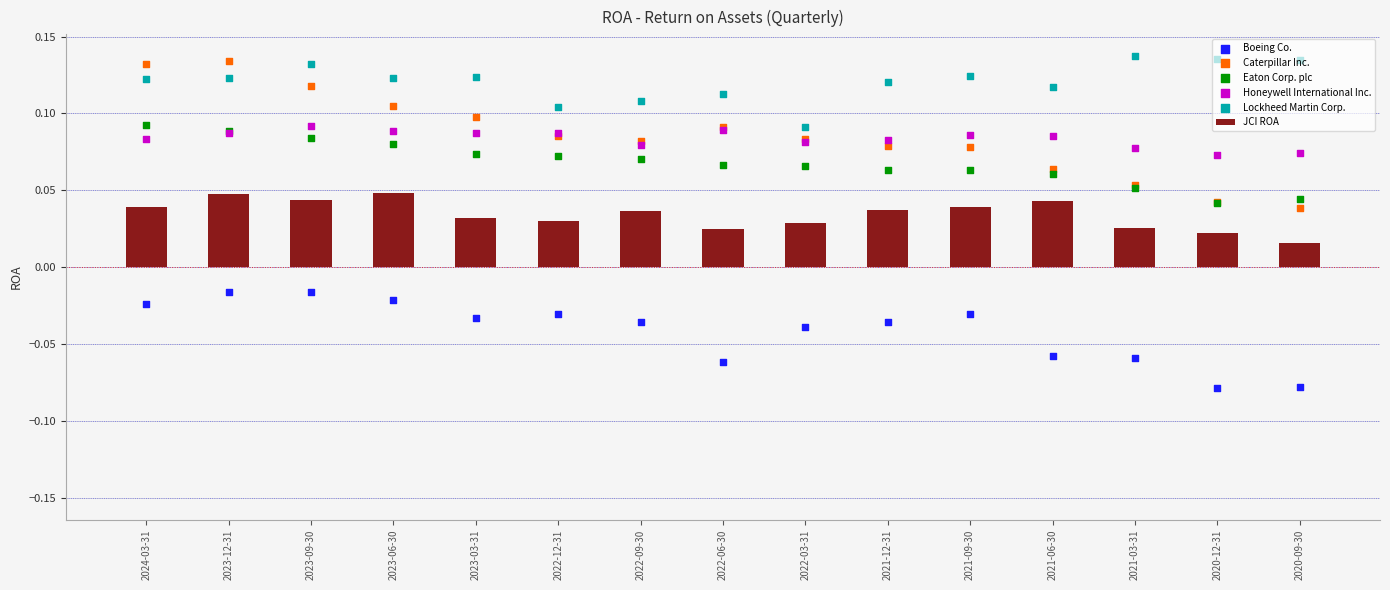

What are all the series names shown in the legend?

JCI ROA, Boeing Co., Caterpillar Inc., Eaton Corp. plc, Honeywell International Inc., Lockheed Martin Corp.